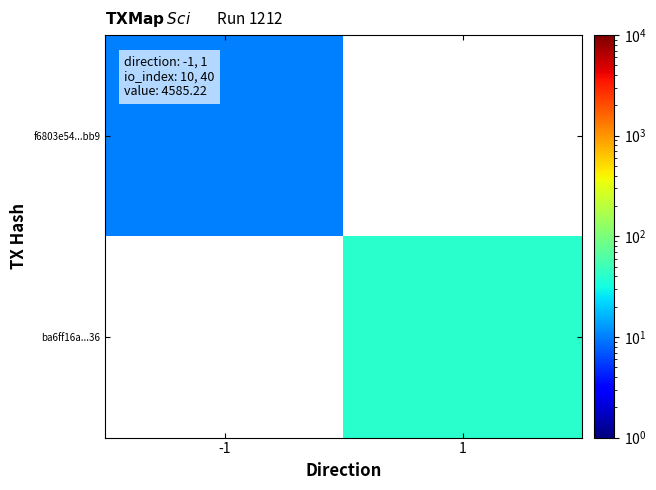

Which series has the widest spread of values?

f6803e54...bb9